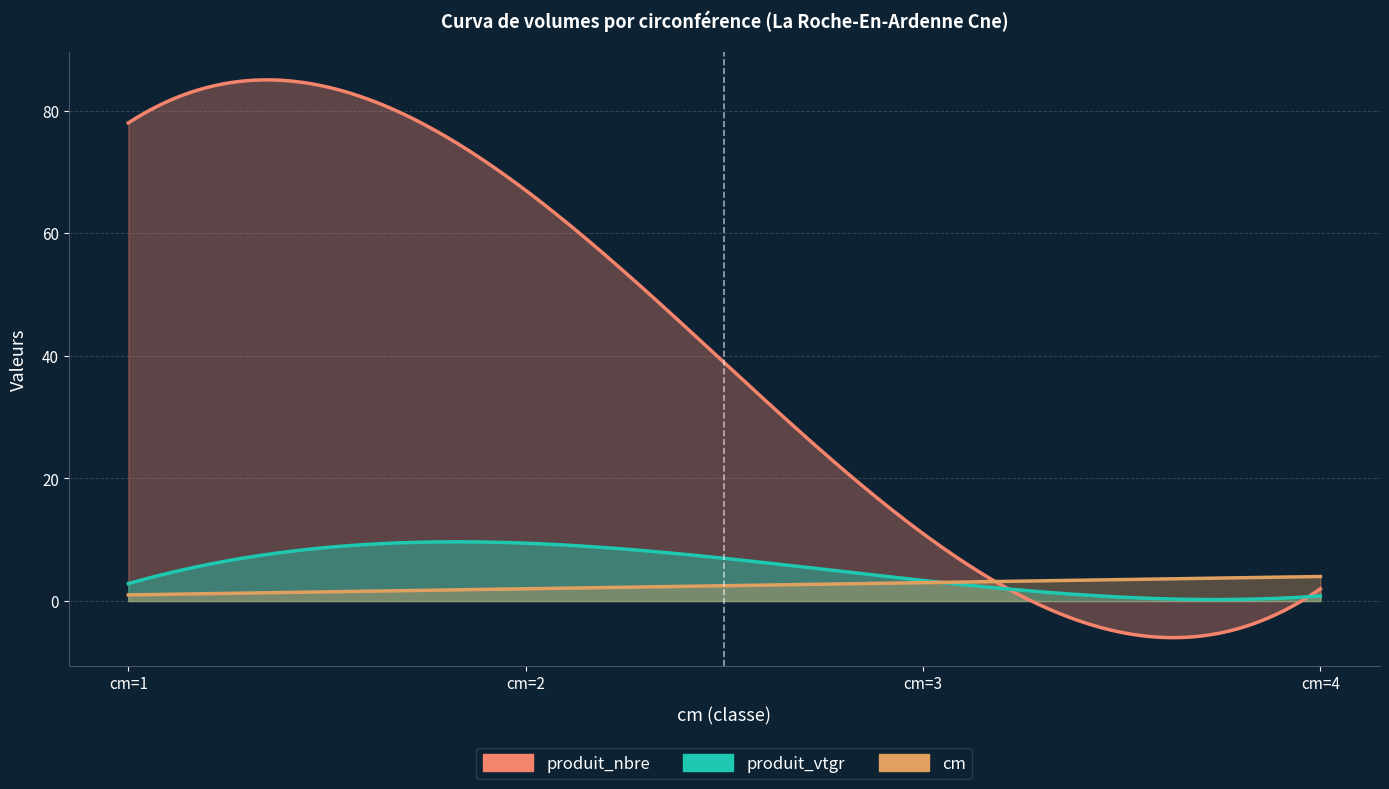

What is the minimum value for produit_nbre?

2.0